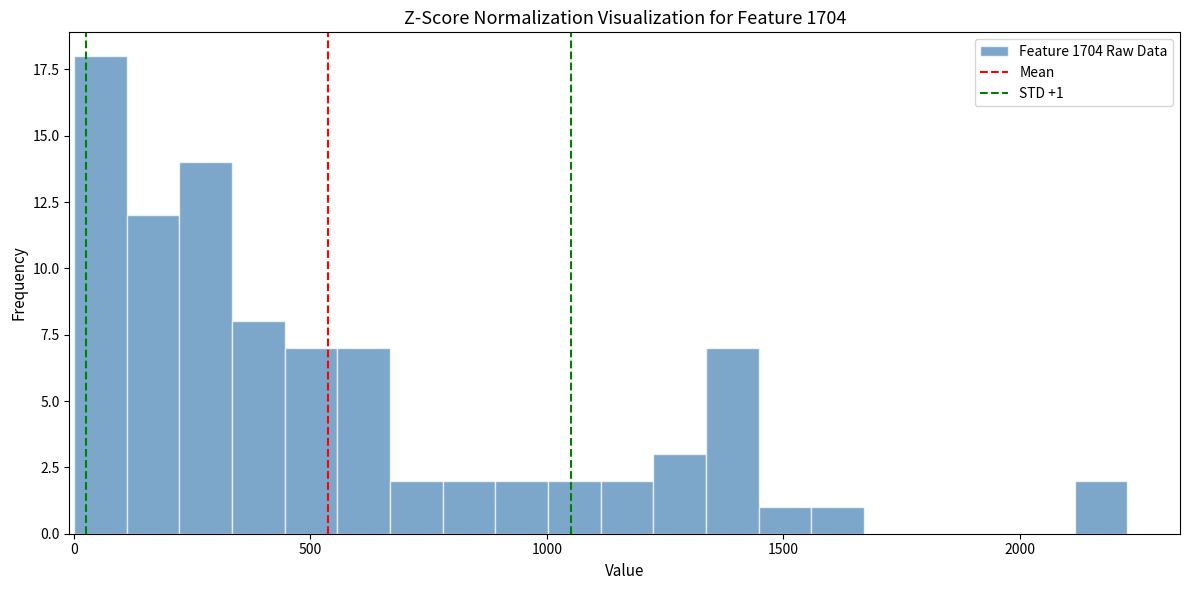

Read against the x-axis, roughly where is the centre of the tallest bar?

50